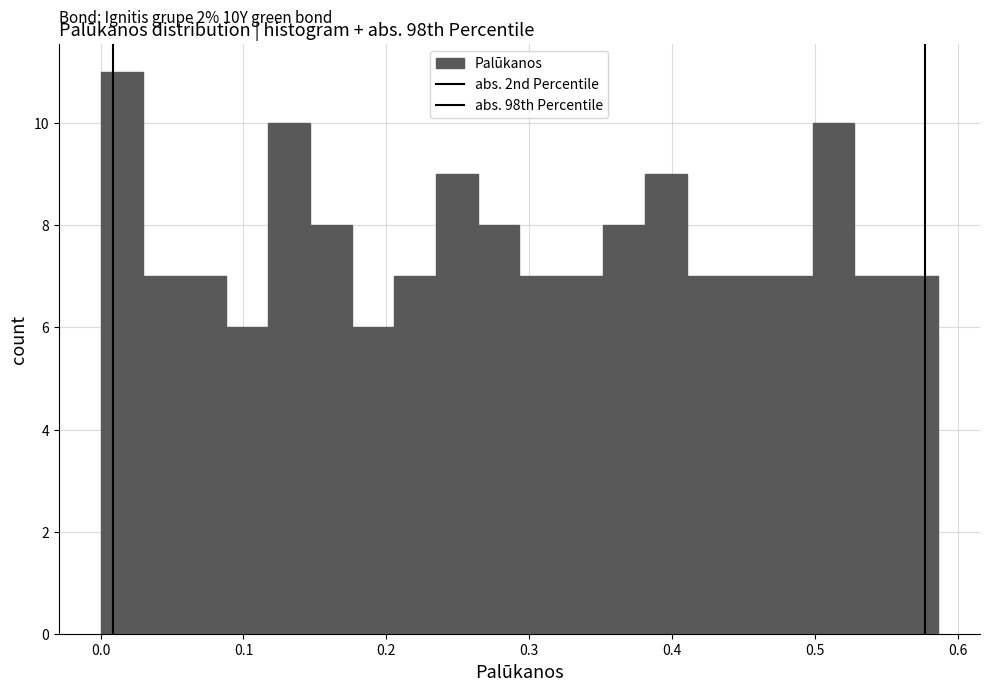

Read against the x-axis, roughly where is the centre of the tallest bar?

0.01